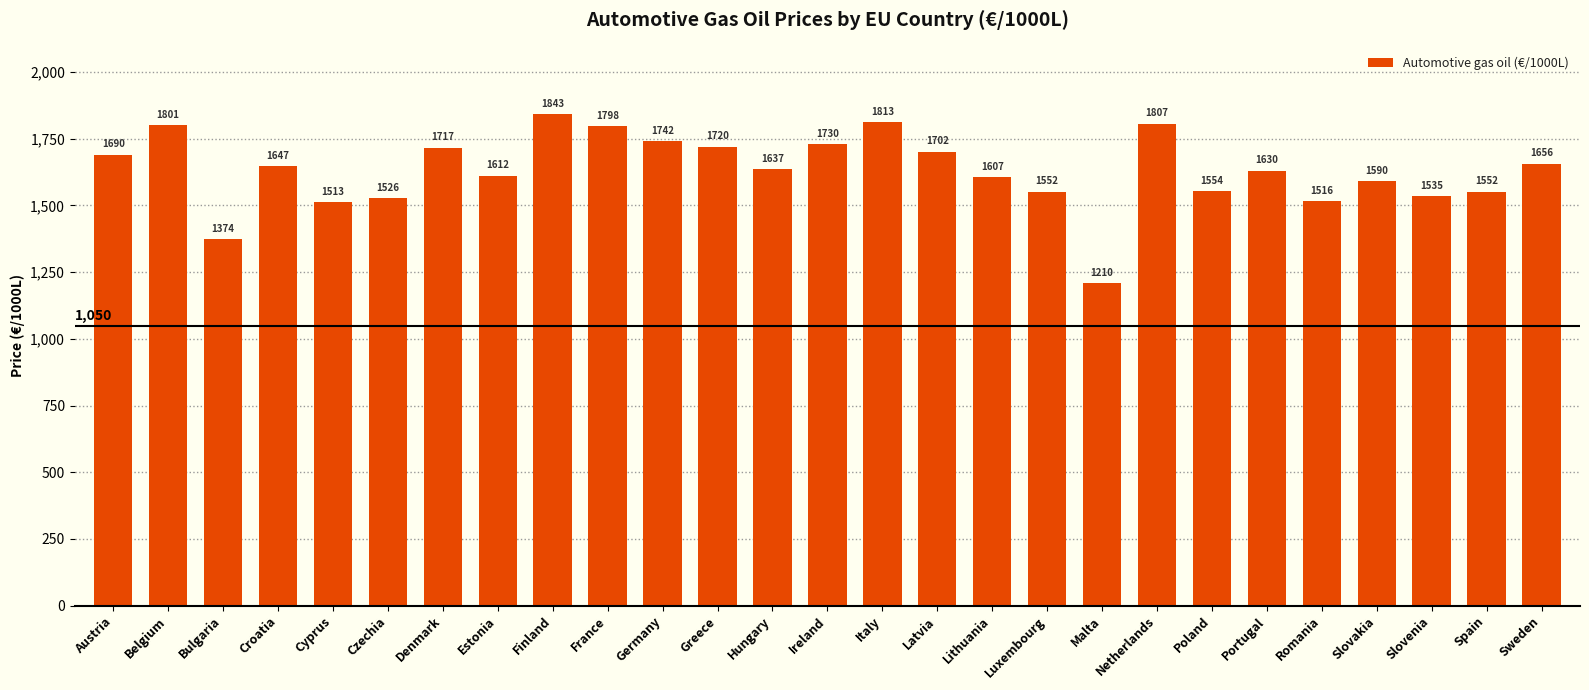

Which has a higher value, Bulgaria or Finland?

Finland